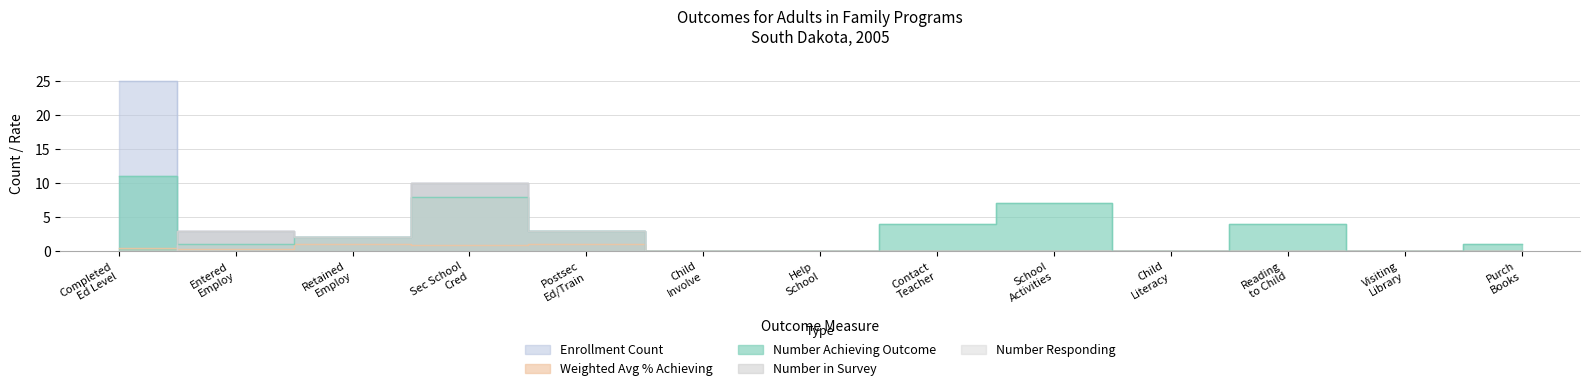

True or false: NUMBER RESPONDING TO SURVEY and NUMBER WITH MAIN OR SECONDARY ENROLLMENT cross at least once.

False